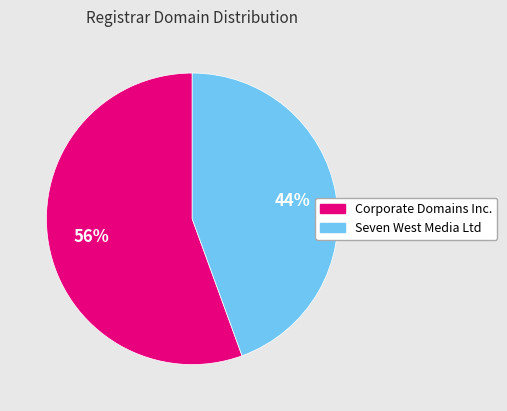

True or false: Corporate Domains Inc. accounts for 56% of the total.

True